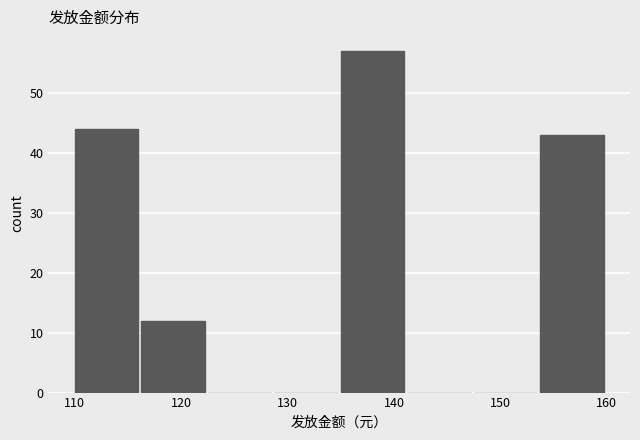

Reading left to right, transcribe this chart: for each bar, give the range it covers on the x-axis and its height. Neither the bar edges nor the heights are printed on the chart, so give them approximately, as read against the axes.

110 to 116: 44
116 to 123: 12
123 to 129: 0
129 to 135: 0
135 to 141: 57
141 to 148: 0
148 to 154: 0
154 to 160: 43